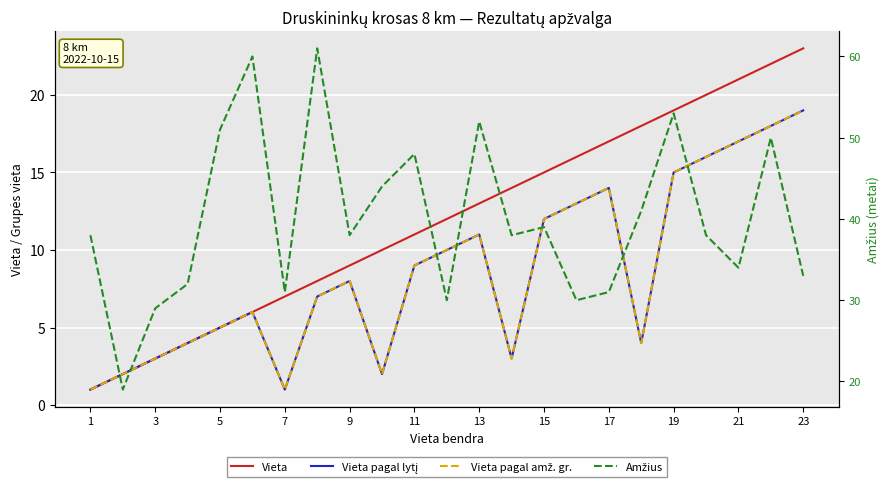

How many categories are shown in the chart?

23